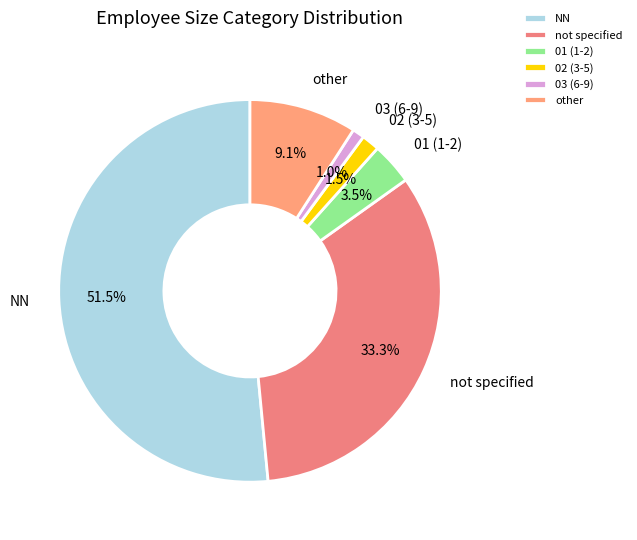

To the nearest percent, what is the difference between the largest and smallest slice percentages?

51%